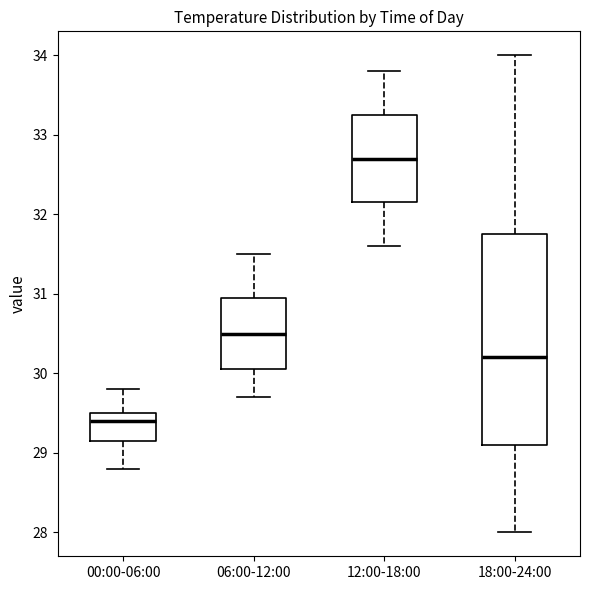

Which box is the tallest, from its lower edge to its upper edge?

18:00-24:00